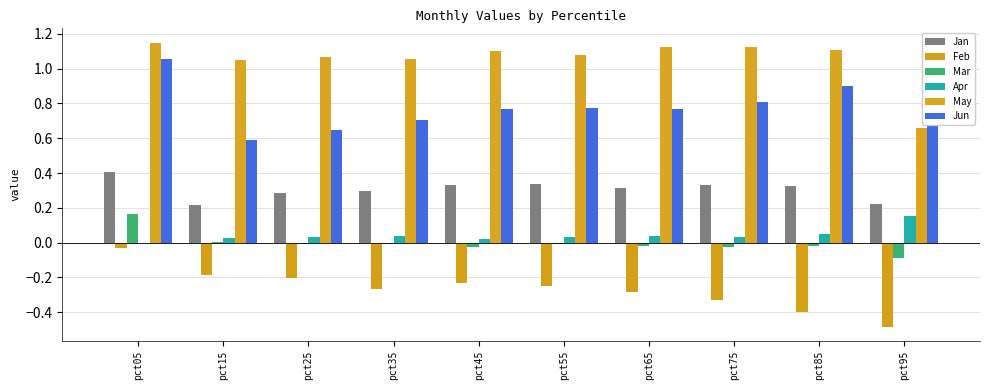

What is the value of the Jun bar at the 7th from the left?

0.8